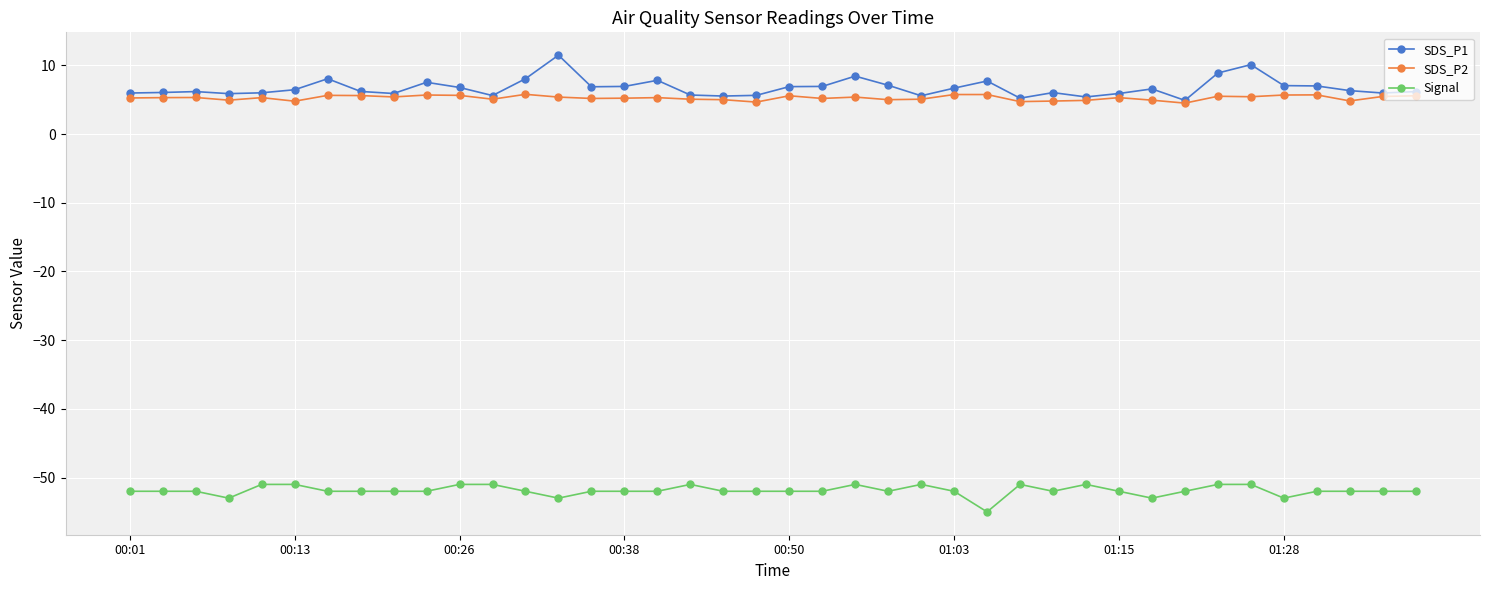

Which series has the largest range (max minus min)?

SDS_P1